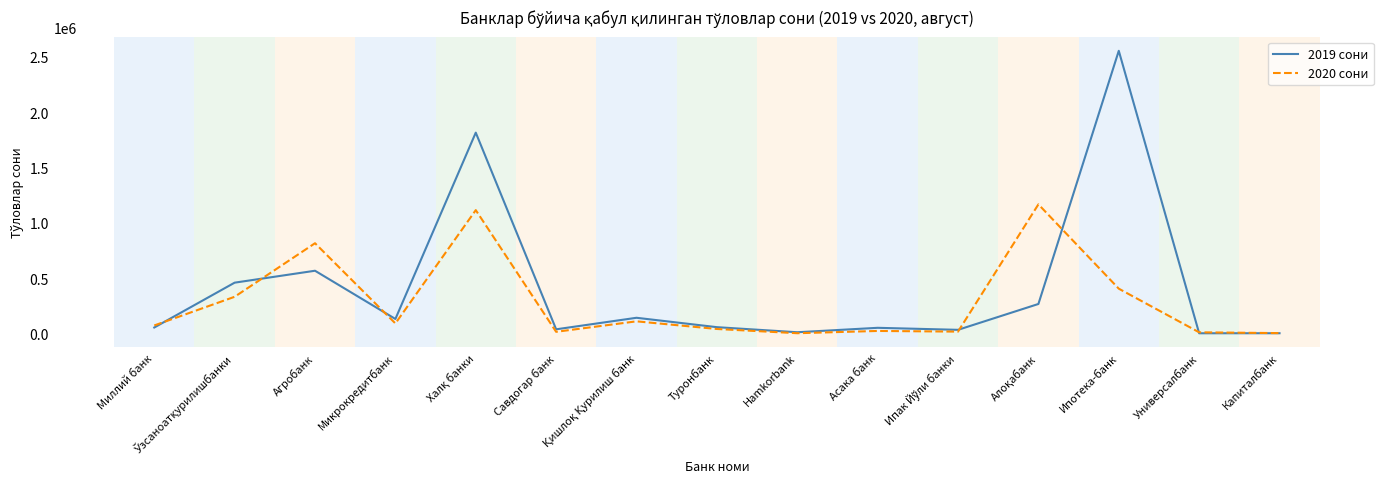

Which series has the largest range (max minus min)?

2019 сони